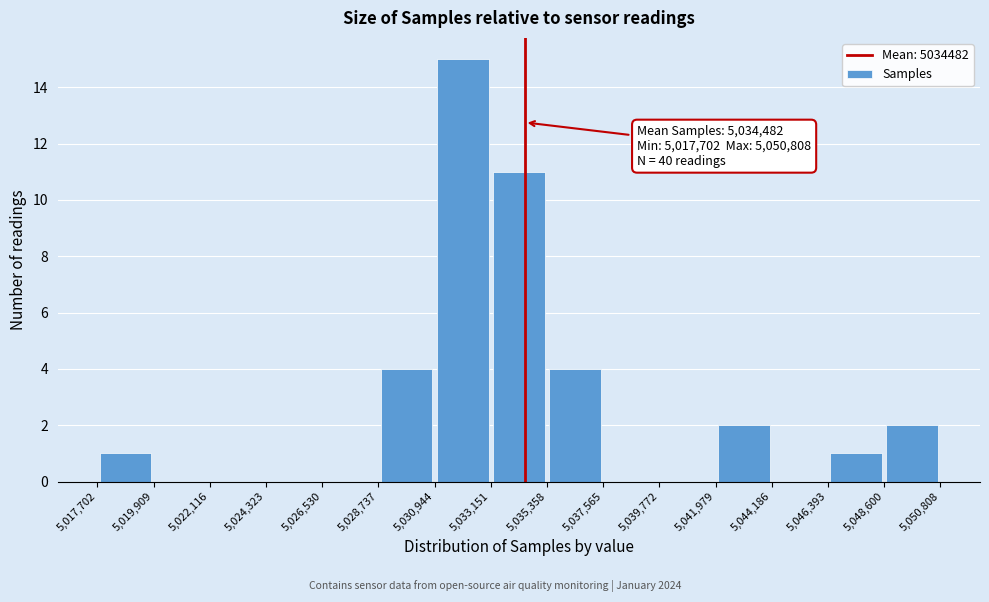

Over which range of the x-axis is the bar tallest?

5,030,944 to 5,033,151